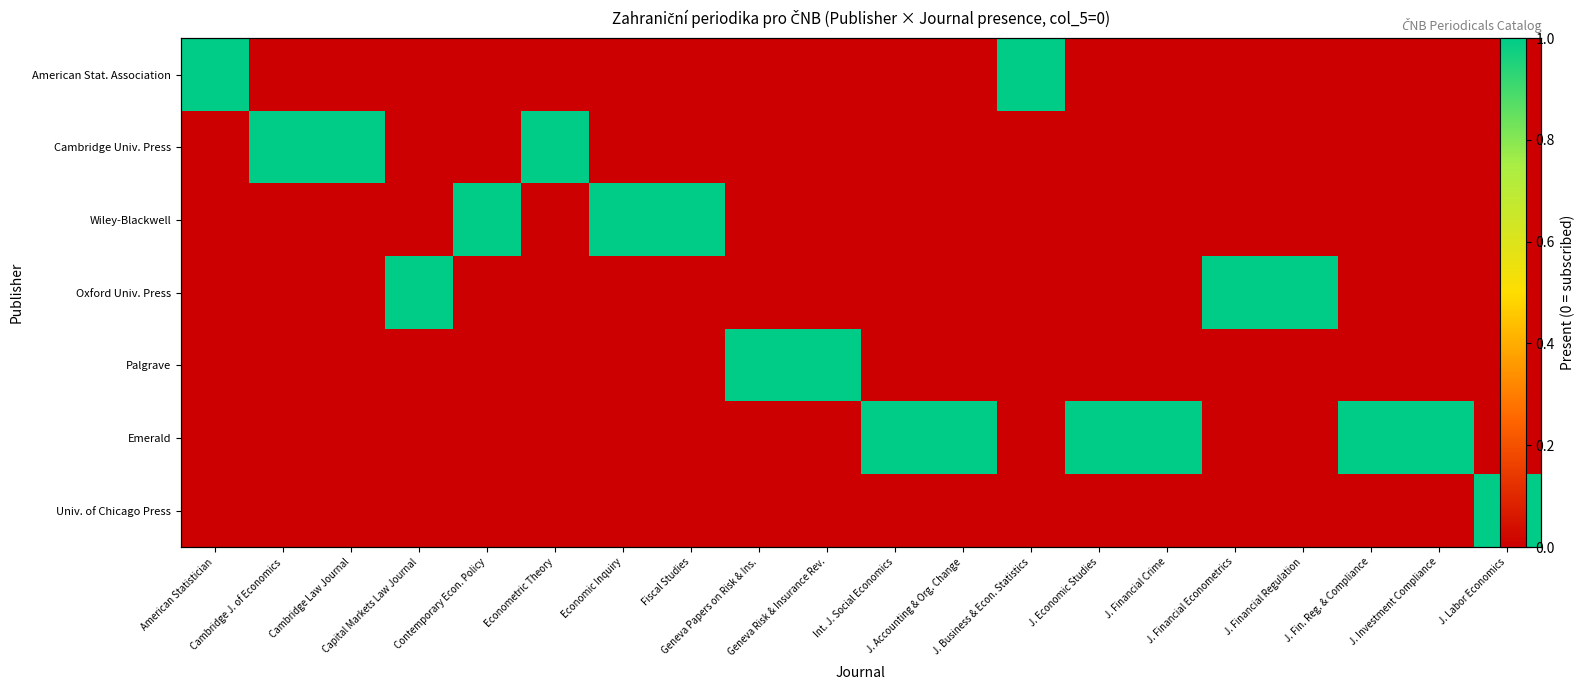

Which series has the widest spread of values?

American Stat. Association